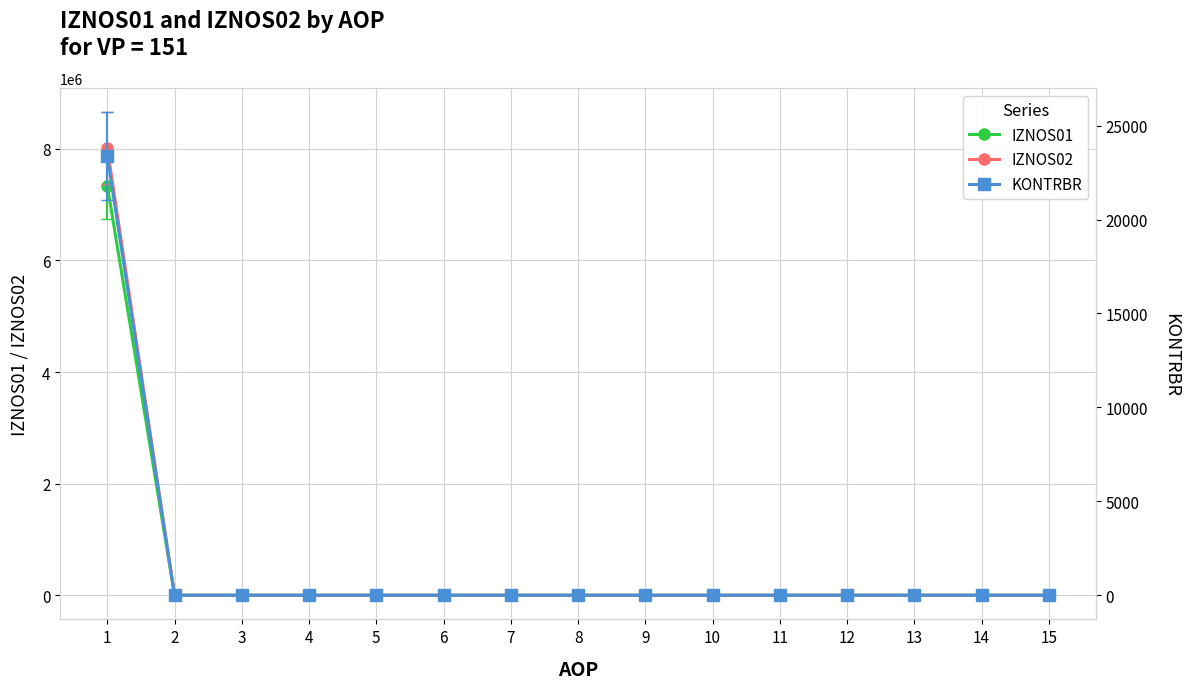

How many categories are shown in the chart?

15